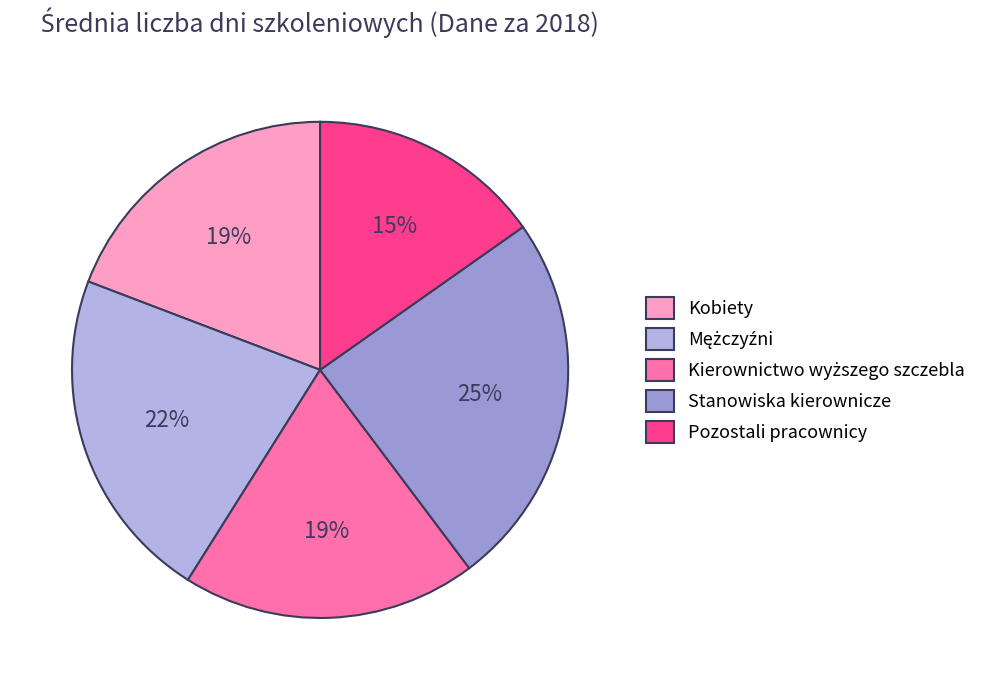

Which category has the smallest portion of the pie?

Pozostali pracownicy